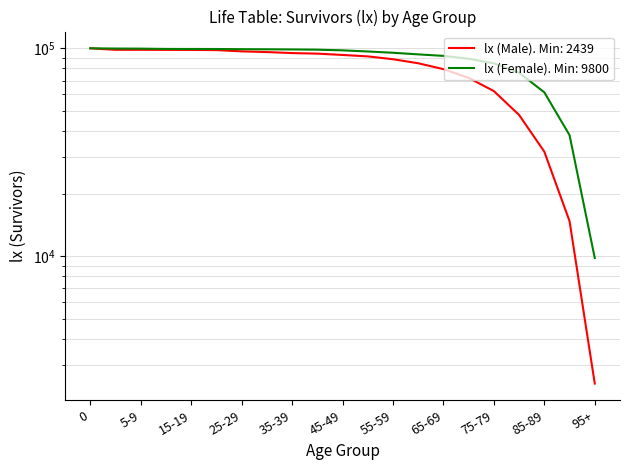

What is the sum of the lx (Male) values at 90-94 and 5-9?

113098